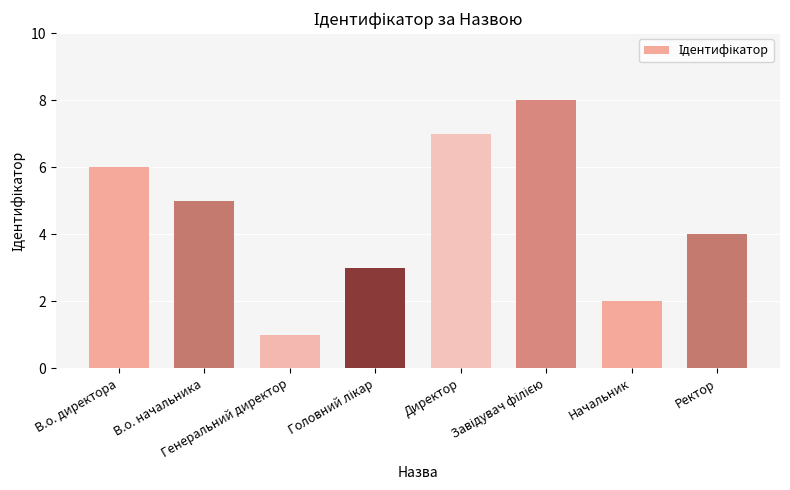

What is the approximate value at В.о. директора?

6